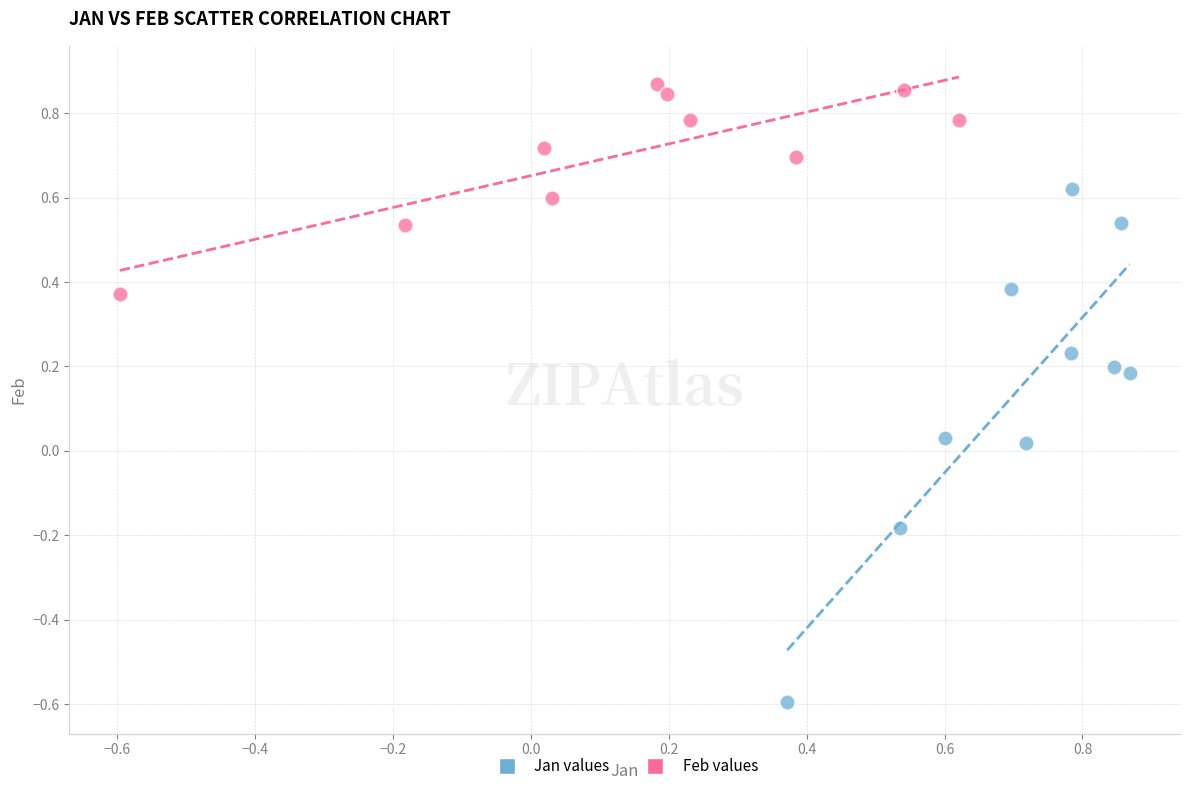

Which series reaches the maximum Y coordinate?

Feb values